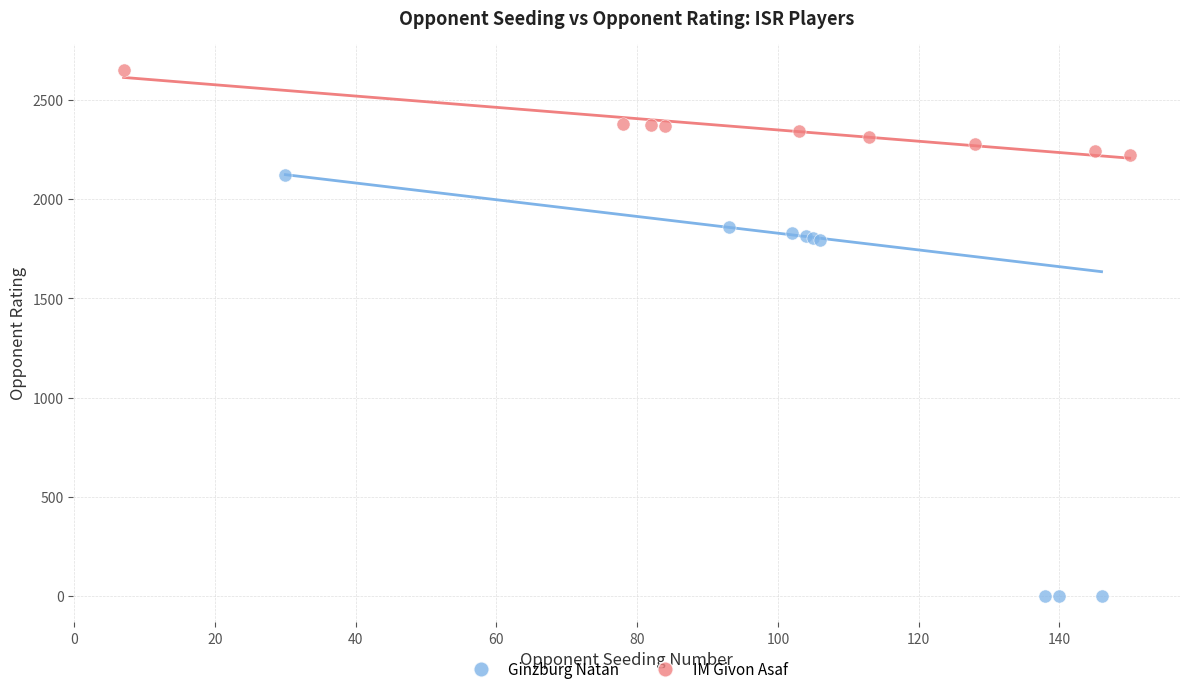

What are all the series names shown in the legend?

Ginzburg Natan, IM Givon Asaf